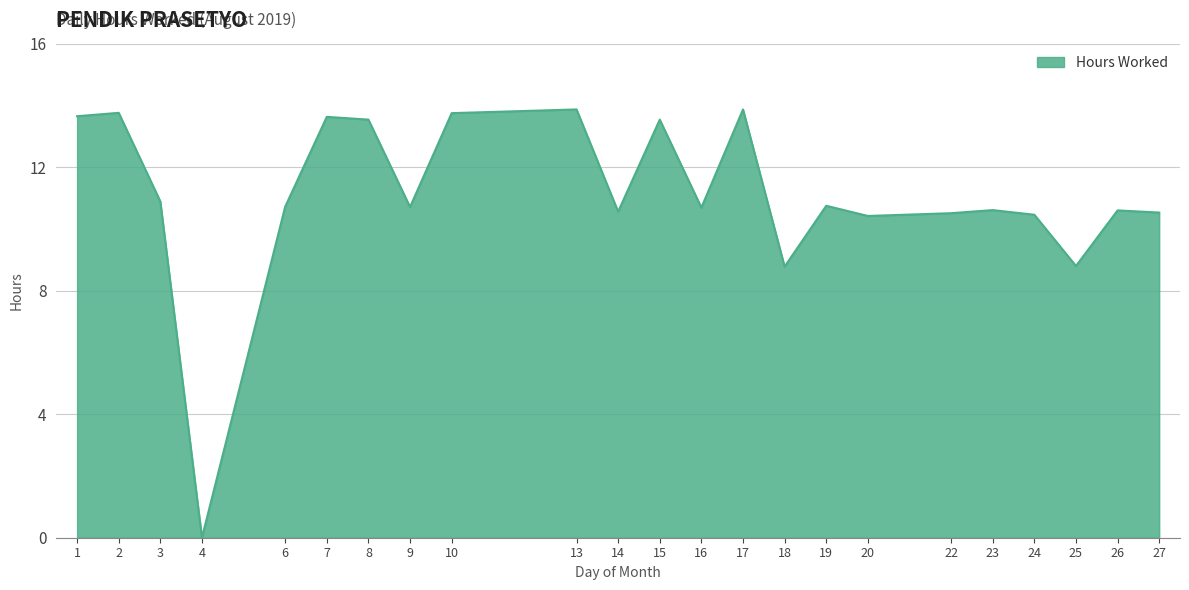

Does the chart have visible grid lines?

Yes